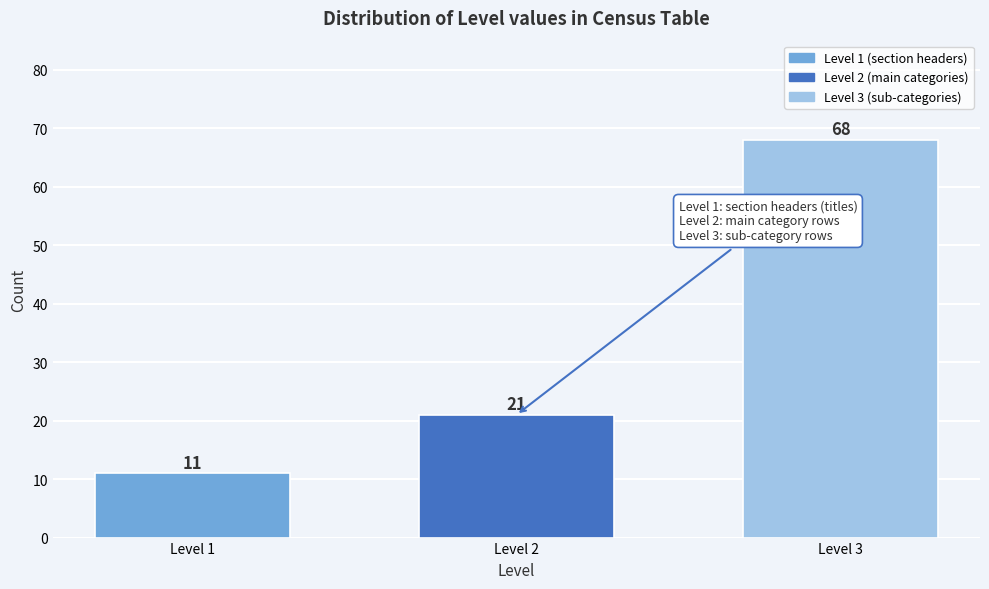

Reading left to right, extract all data points from this chart.

11	21	68